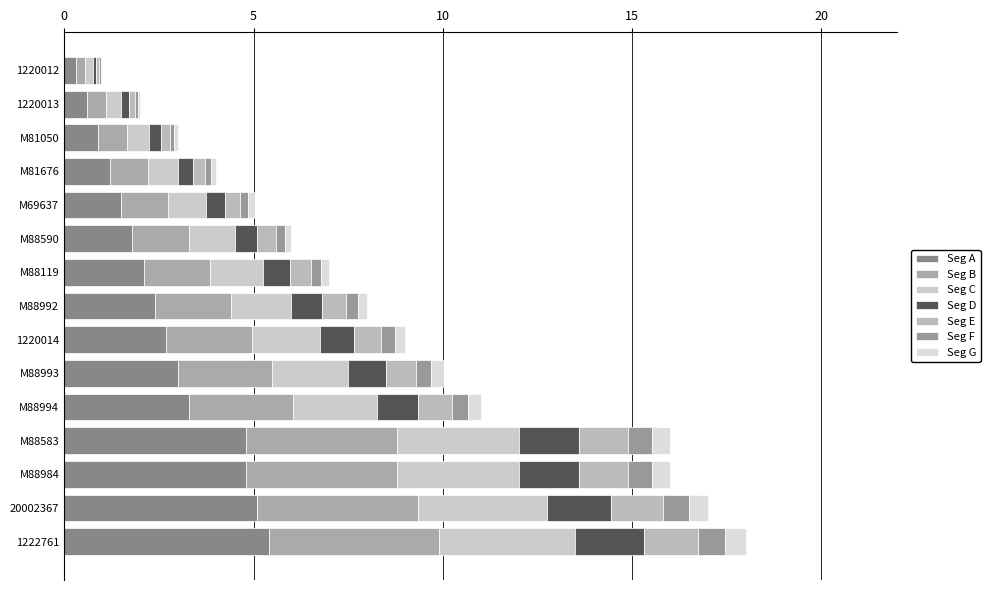

Count the number of categories in the chart.

15